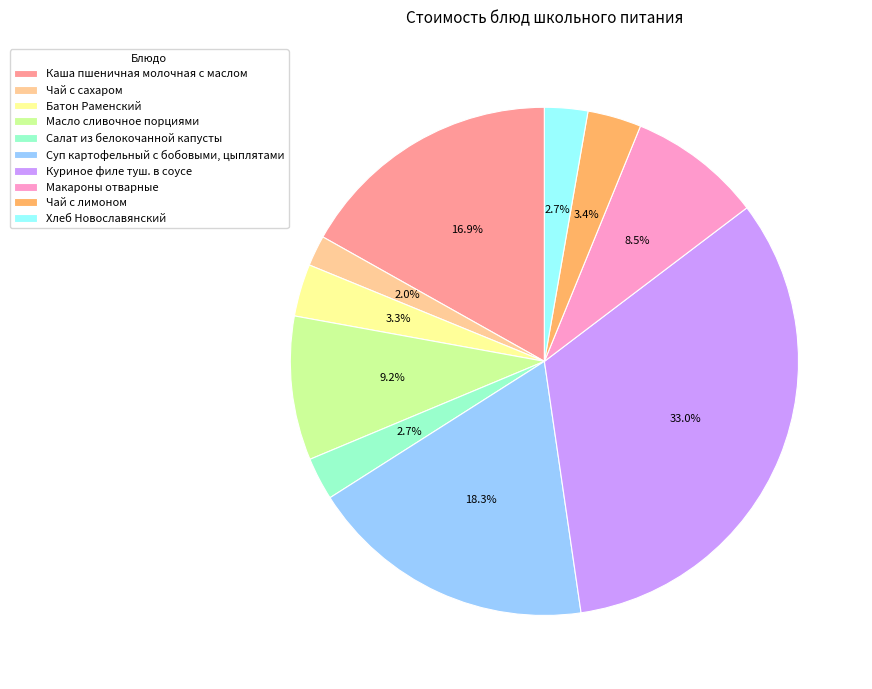

Is it true that Хлеб Новославянский is 8% of the pie?

False